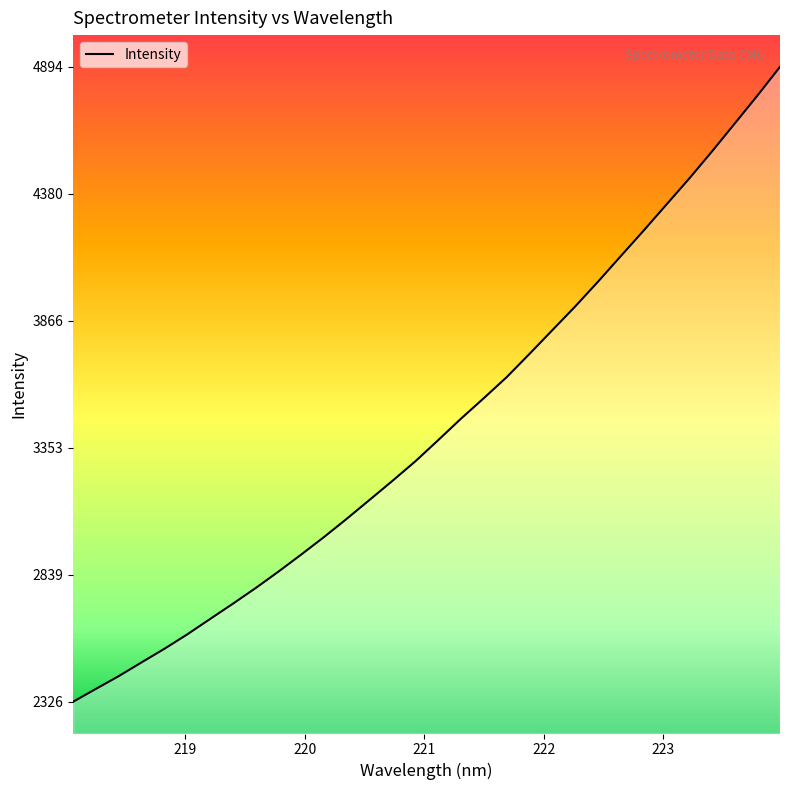

What is the difference between the maximum and minimum values?

2567.9